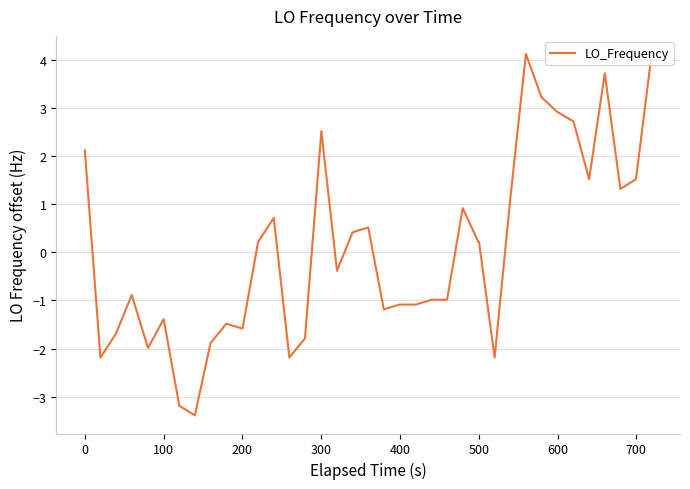

What is the smallest value displayed?

-3.4